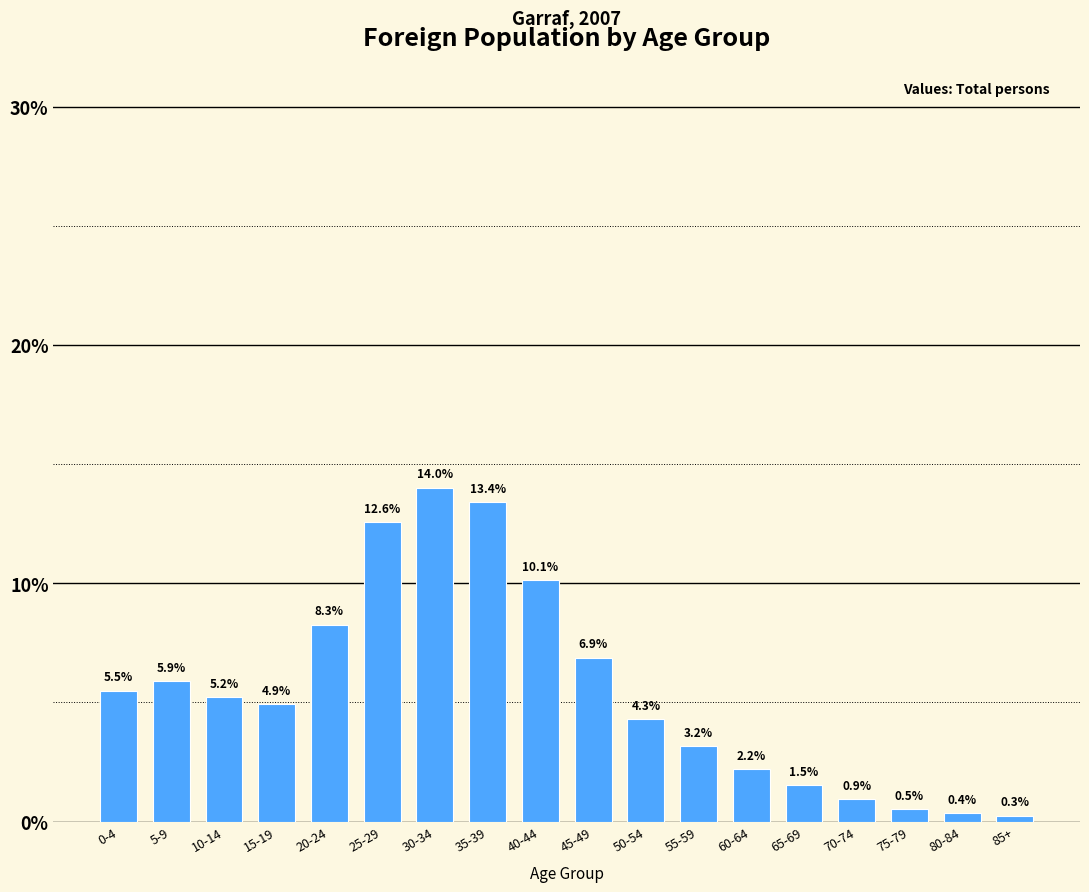

Reading right to left, transcribe all the data shown in this chart.

85+=0.3	80-84=0.4	75-79=0.5	70-74=0.9	65-69=1.5	60-64=2.2	55-59=3.2	50-54=4.3	45-49=6.9	40-44=10.1	35-39=13.4	30-34=14.0	25-29=12.6	20-24=8.3	15-19=4.9	10-14=5.2	5-9=5.9	0-4=5.5